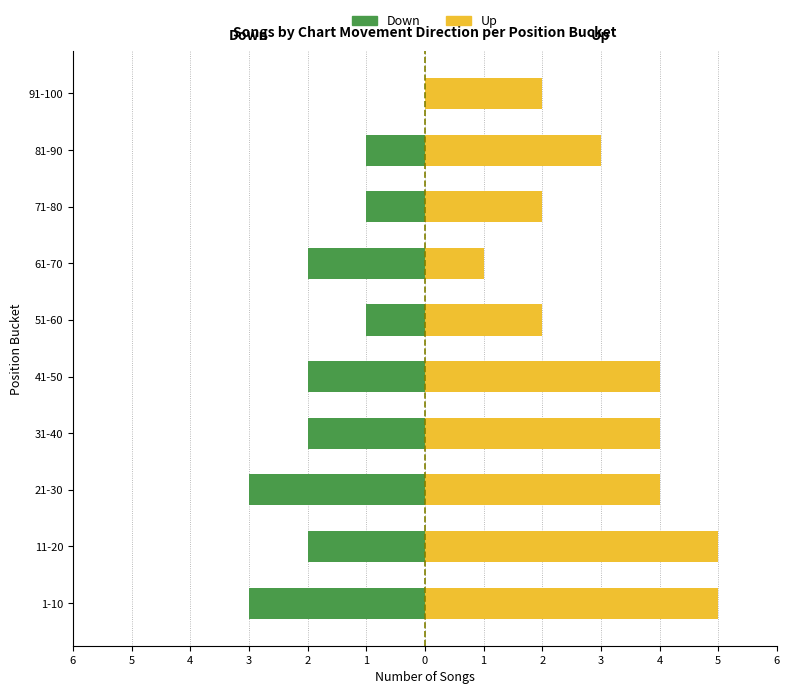

Does the chart contain stacked bars?

No